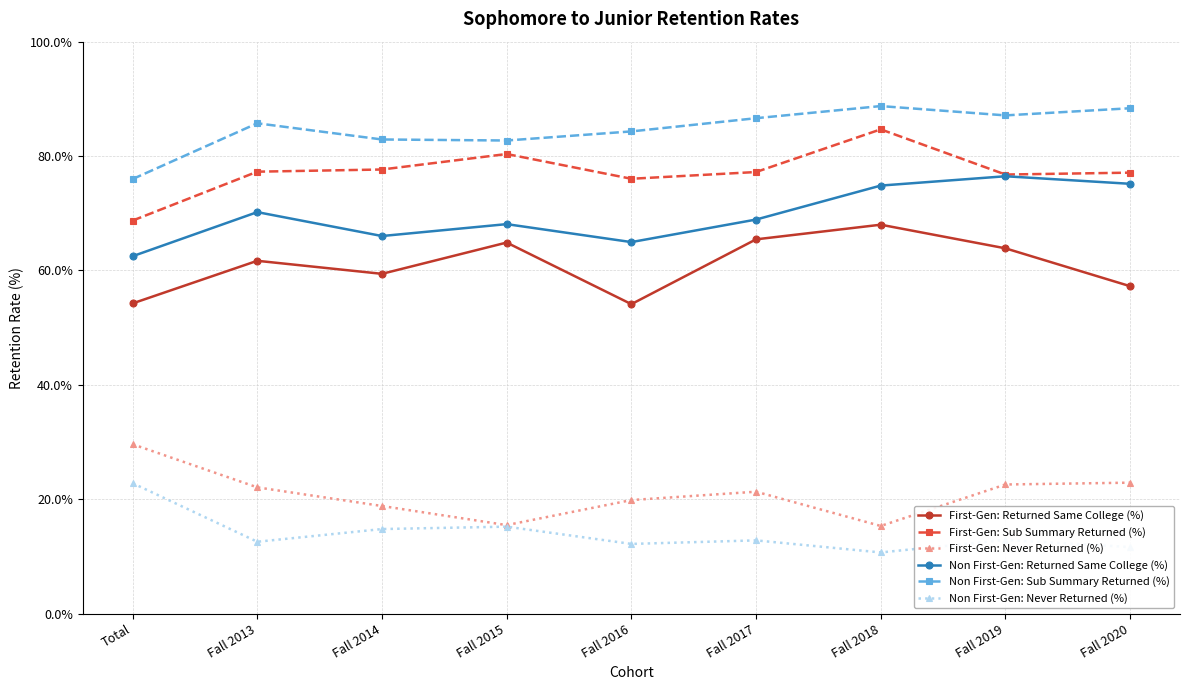

What is the highest value of the Non First-Gen: Returned Same College (%) series?

76.5